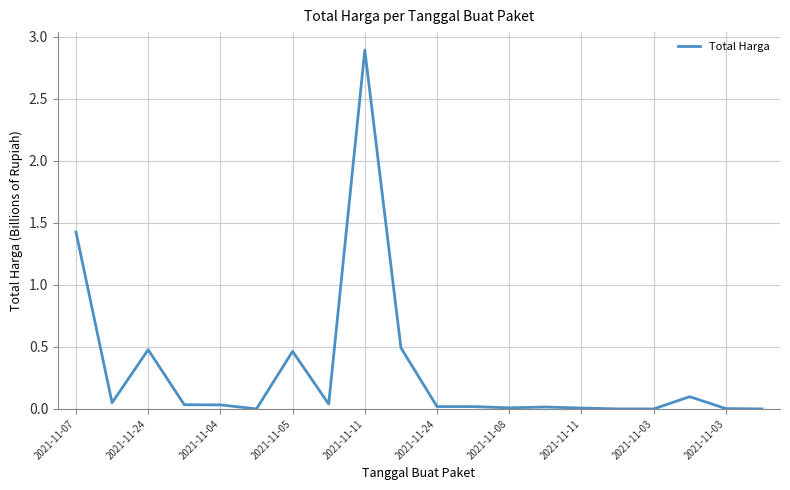

What is the difference between the maximum and minimum values?

2.9